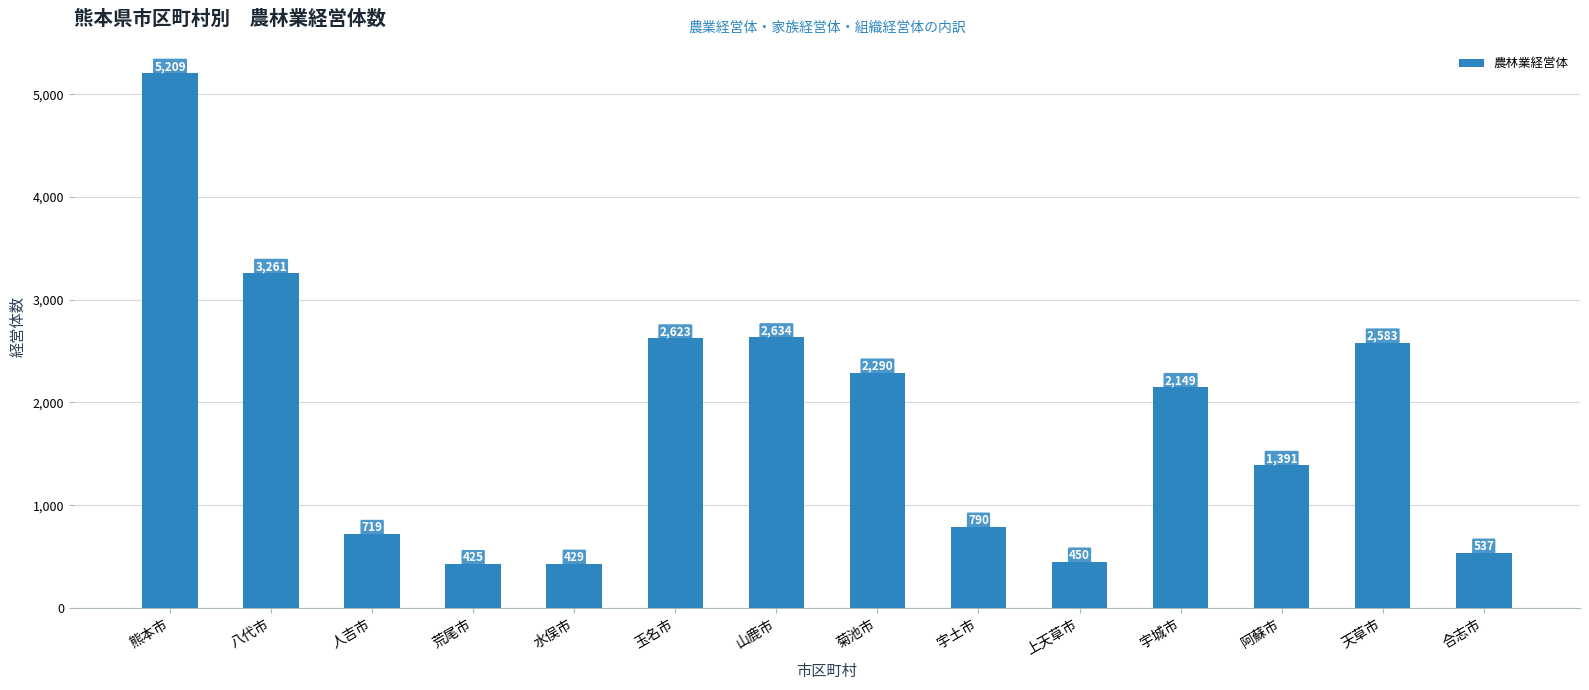

Which category has the highest value across all series?

熊本市